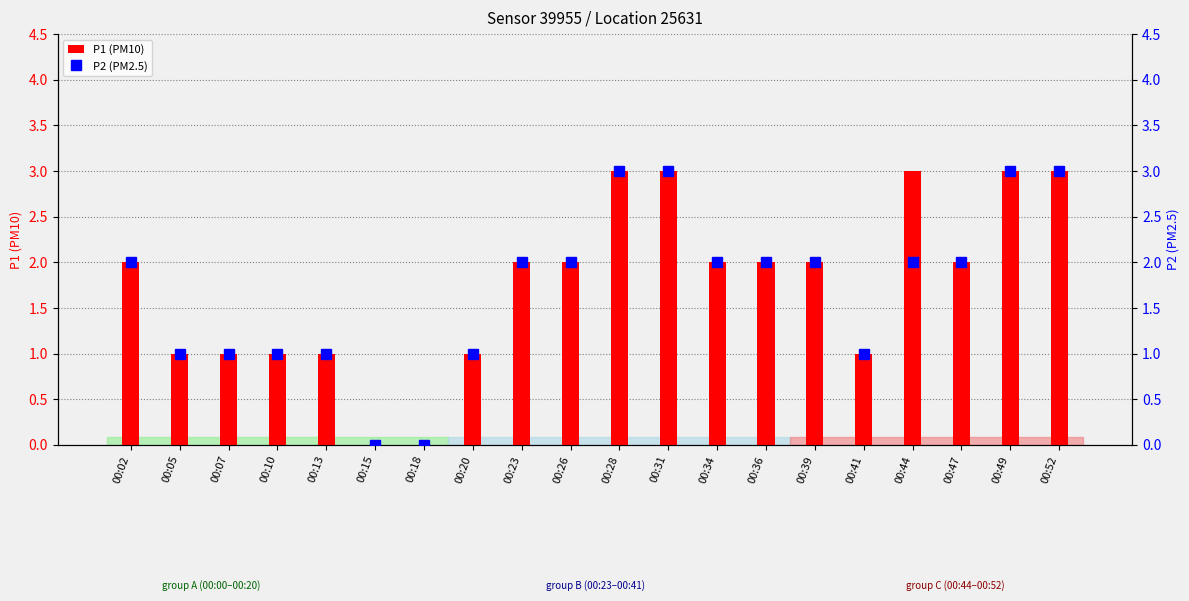

Reading left to right, transcribe all the data shown in this chart.

P1 (PM10): 00:02=2	00:05=1	00:07=1	00:10=1	00:13=1	00:15=0	00:18=0	00:20=1	00:23=2	00:26=2	00:28=3	00:31=3	00:34=2	00:36=2	00:39=2	00:41=1	00:44=3	00:47=2	00:49=3	00:52=3
P2 (PM2.5): 00:02=2	00:05=1	00:07=1	00:10=1	00:13=1	00:15=0	00:18=0	00:20=1	00:23=2	00:26=2	00:28=3	00:31=3	00:34=2	00:36=2	00:39=2	00:41=1	00:44=2	00:47=2	00:49=3	00:52=3